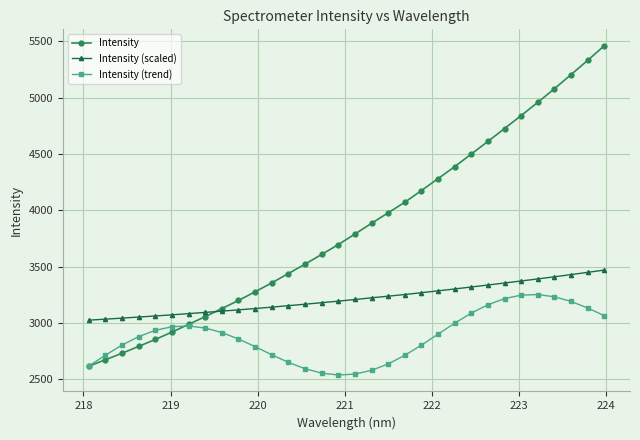

Which series has the largest total across all categories?

Intensity